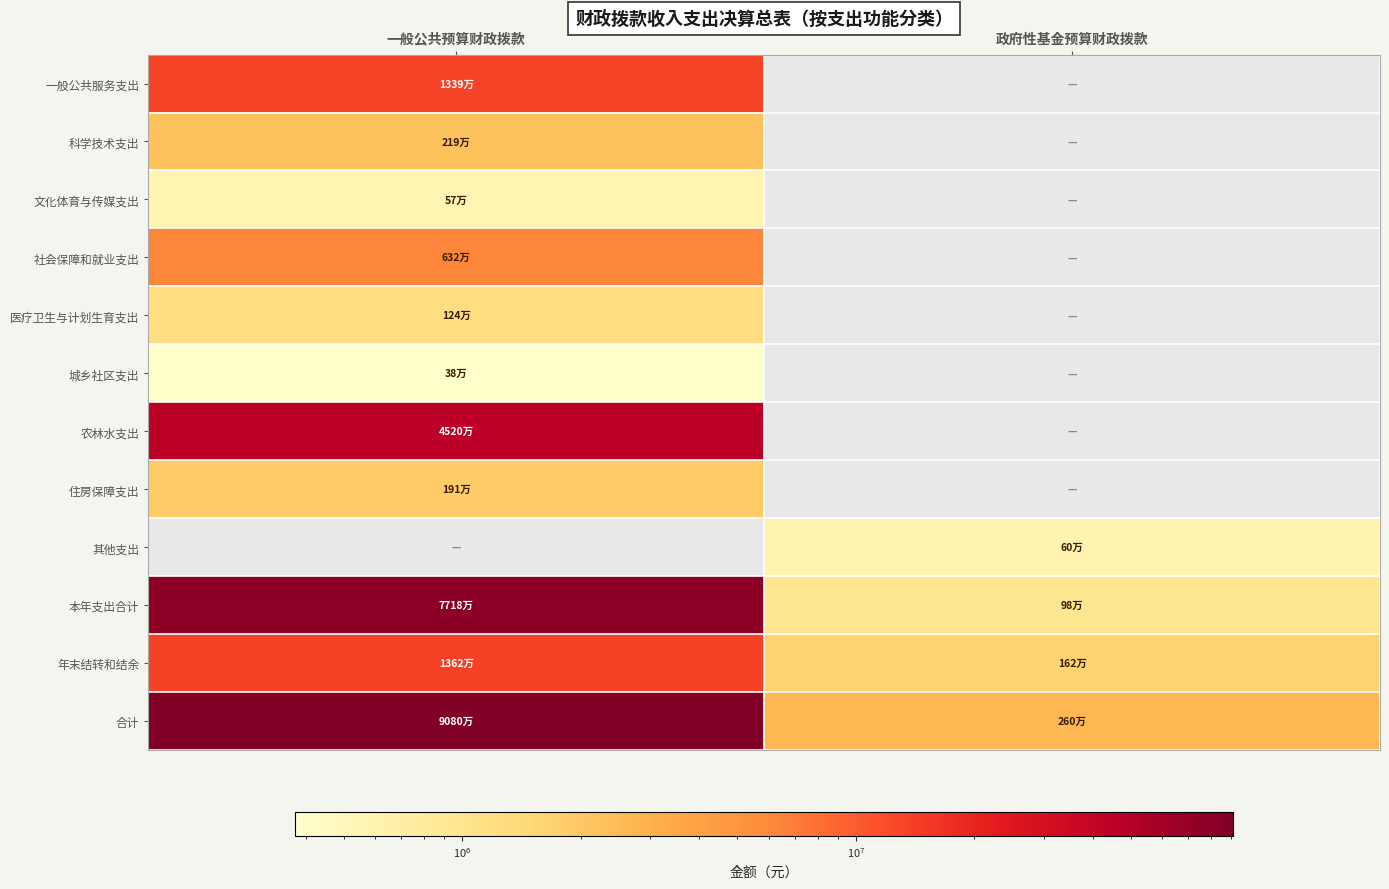

What is the highest value of the 年末结转和结余 series?

13615632.5